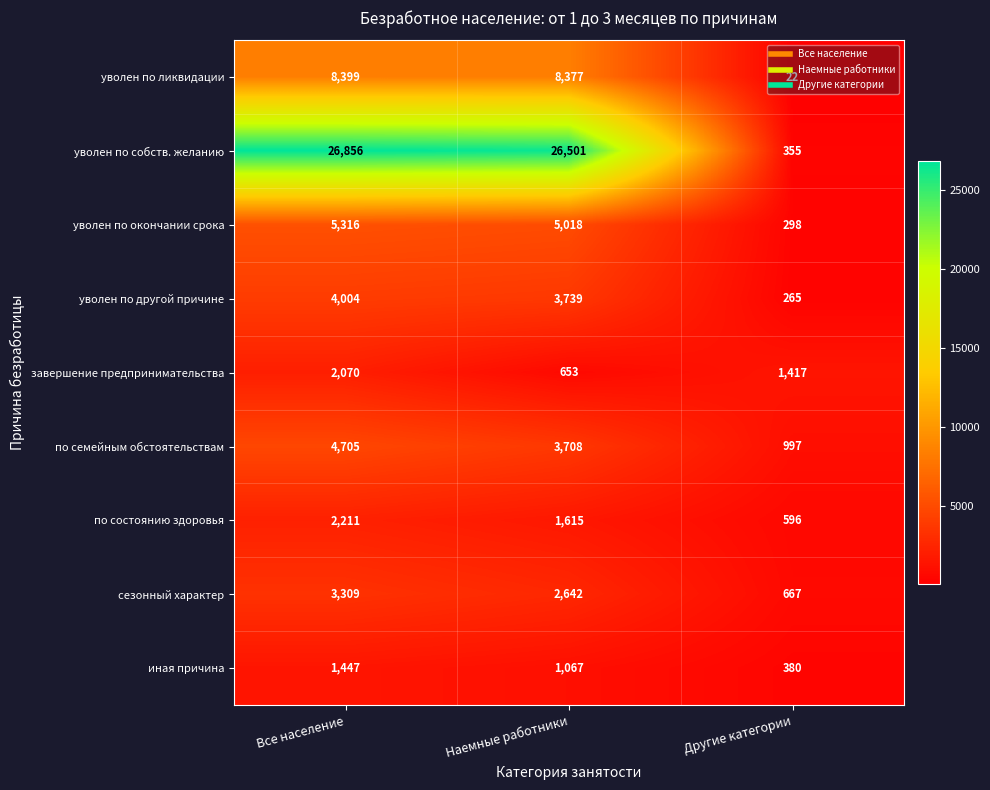

At Все население, list the series in order from smallest to largest.

иная причина, завершение предпринимательства, по состоянию здоровья, сезонный характер, уволен по другой причине, по семейным обстоятельствам, уволен по окончании срока, уволен по ликвидации, уволен по собств. желанию